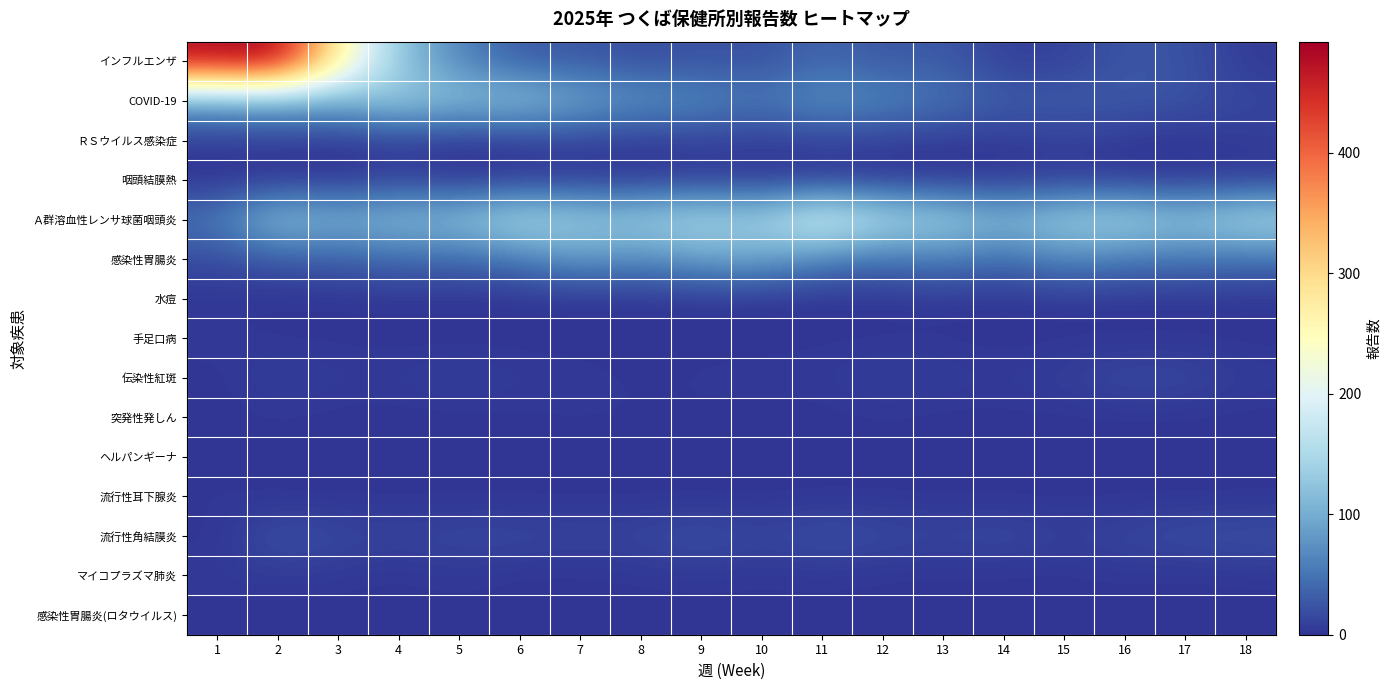

What is the spread (max minus min) of values at 12?

157